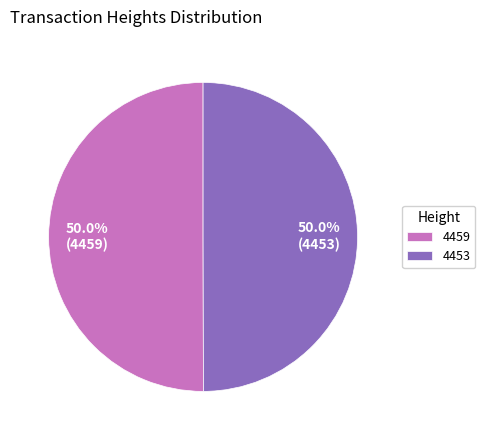

What percentage is the 4459 slice, to the nearest percent?

50%